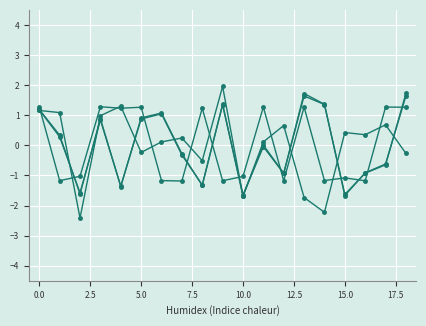

How many data points does each series have?

19